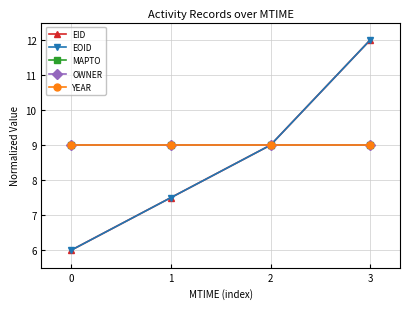

Which series has the largest total across all categories?

MAPTO